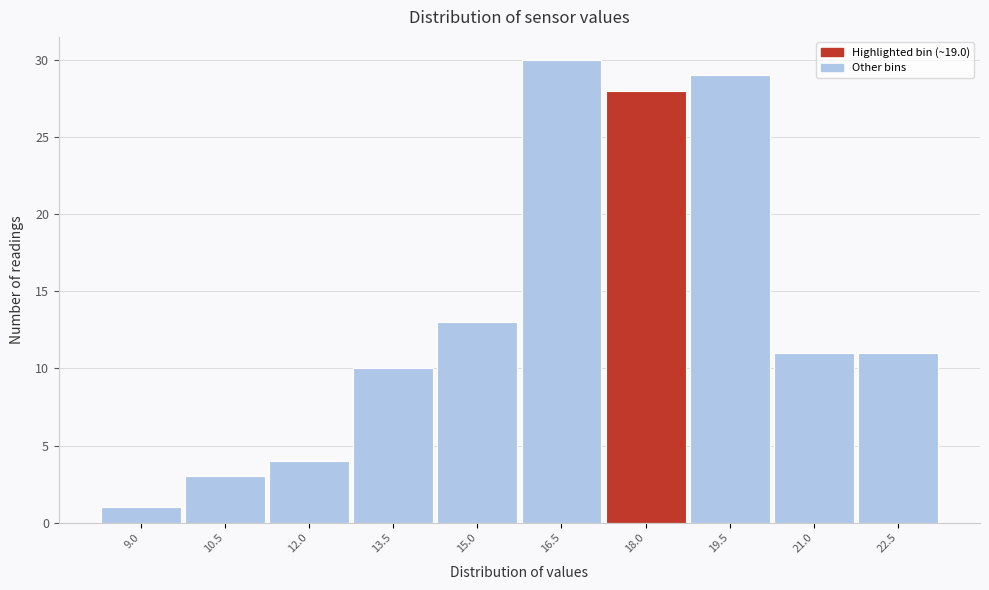

Reading left to right, what are all the values shown in this chart?

1	3	4	10	13	30	28	29	11	11